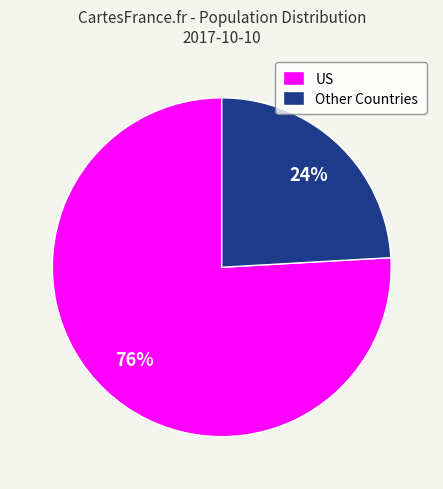

How many slices are in this pie chart?

2